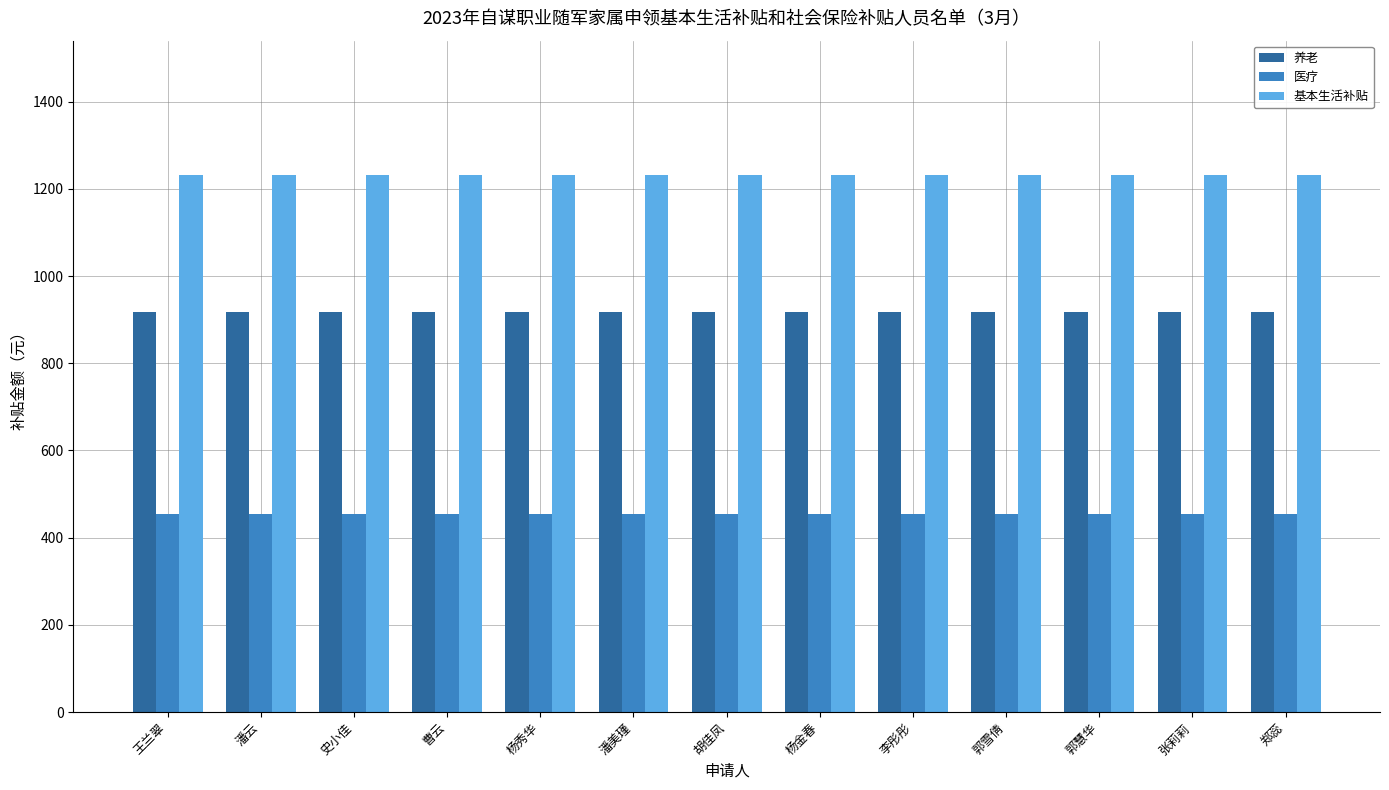

Read the 医疗 value at 杨秀华.

453.9